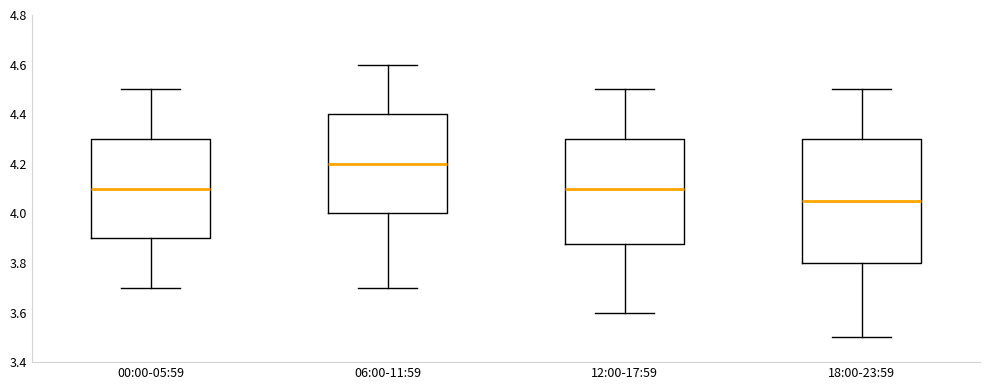

Comparing the boxes themselves (not the whiskers), which one is the tallest?

18:00-23:59